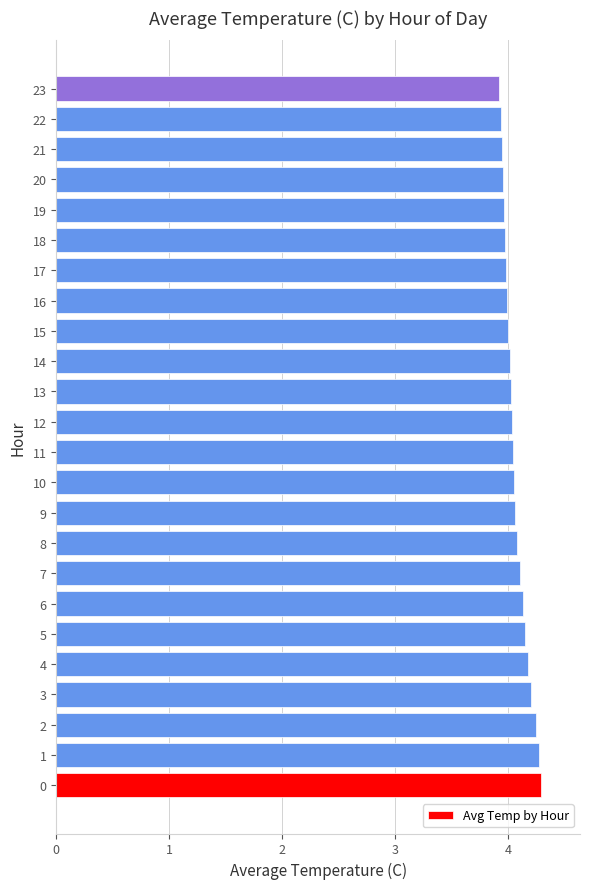

The chart shows a value of 6.6 at 9. True or false?

False